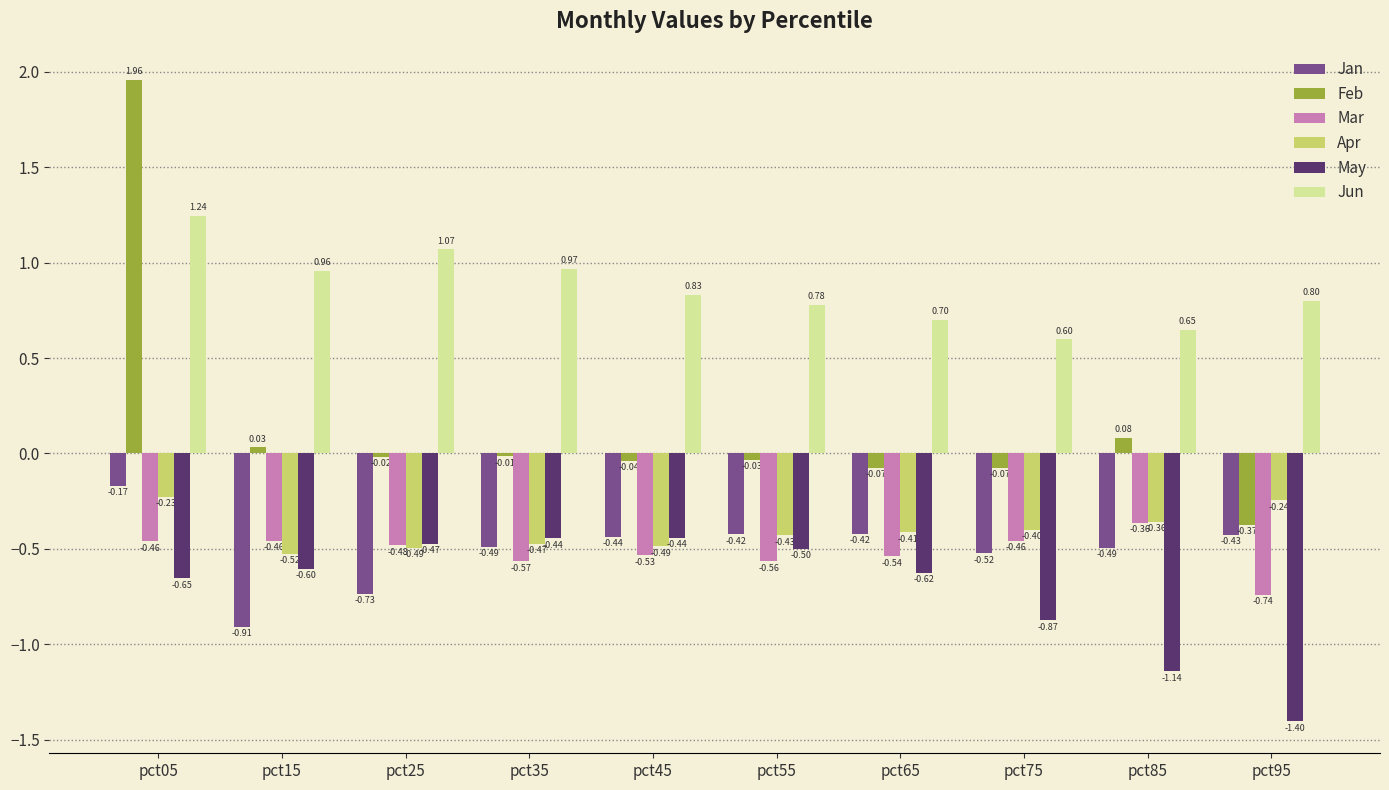

List the series in order of their peak value, lowest first.

May, Mar, Apr, Jan, Jun, Feb